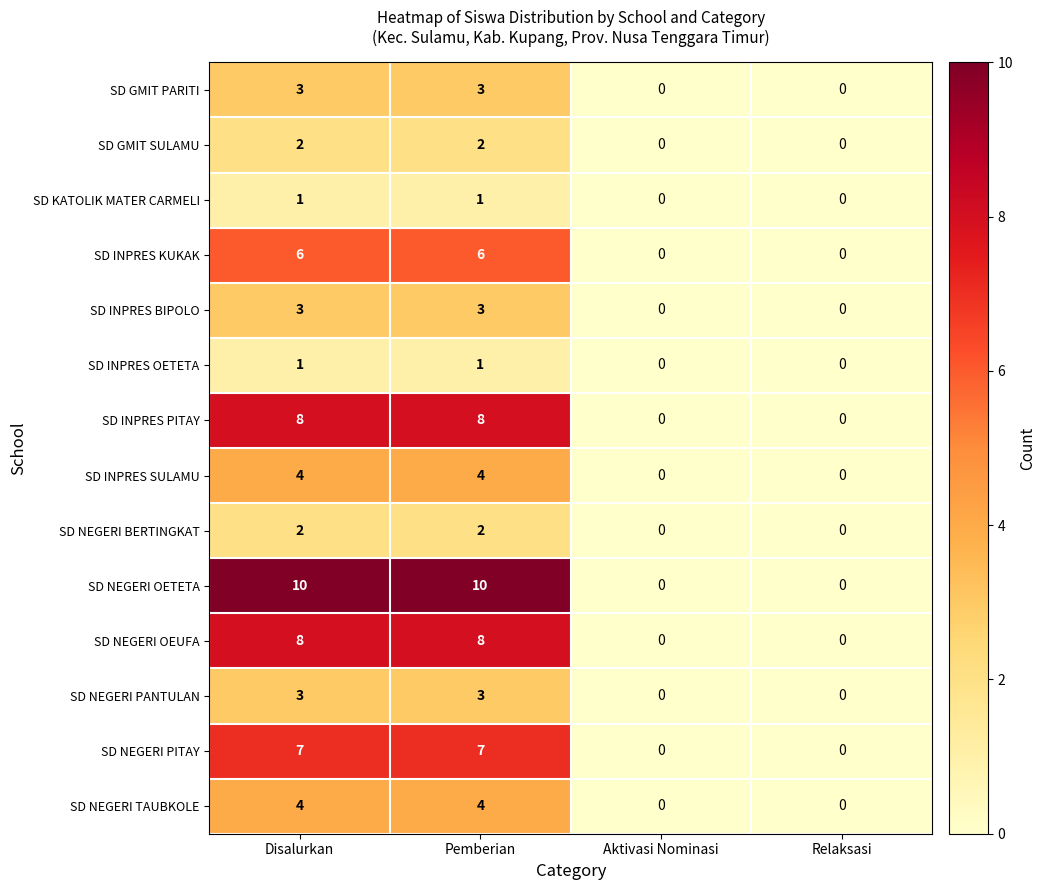

Which series has the largest range (max minus min)?

SD NEGERI OETETA